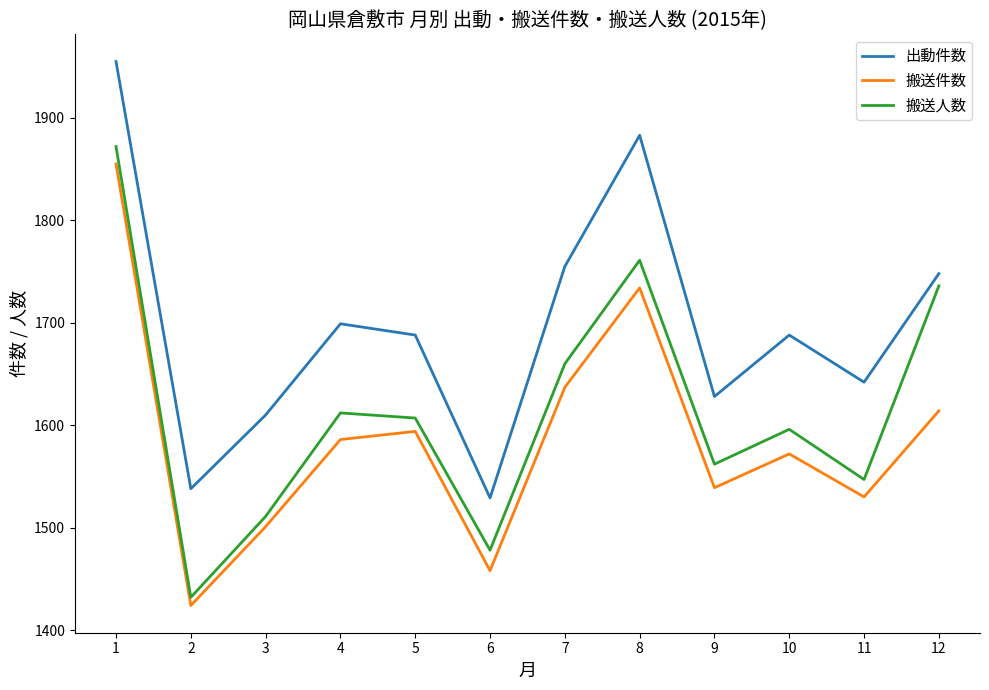

What is the lowest value of the 出動件数 series?

1529